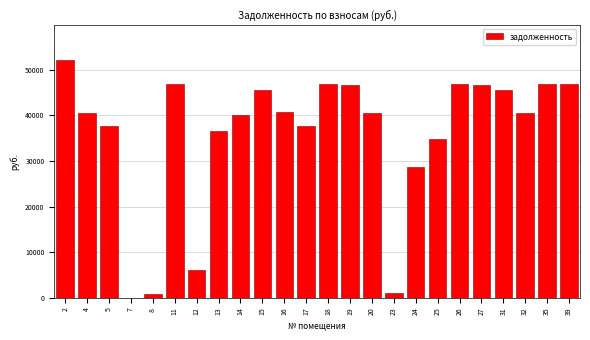

What is the sum of the values at 16 and 4?

81090.7